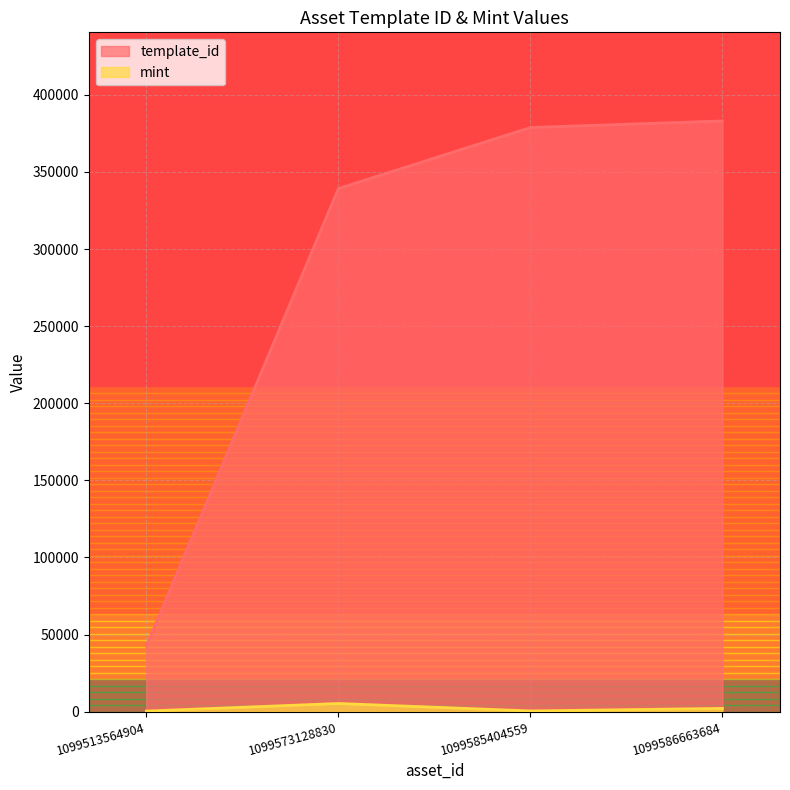

Which series changed the most between 1099513564904 and 1099573128830?

template_id